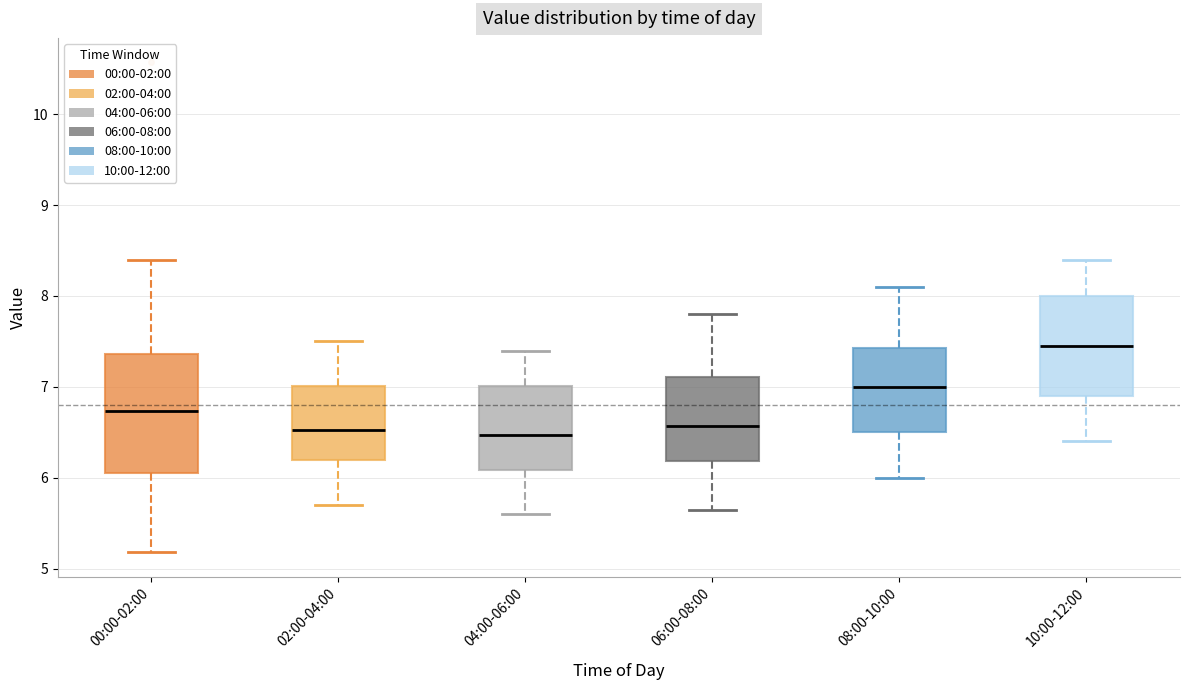

Which box is the tallest, from its lower edge to its upper edge?

00:00-02:00